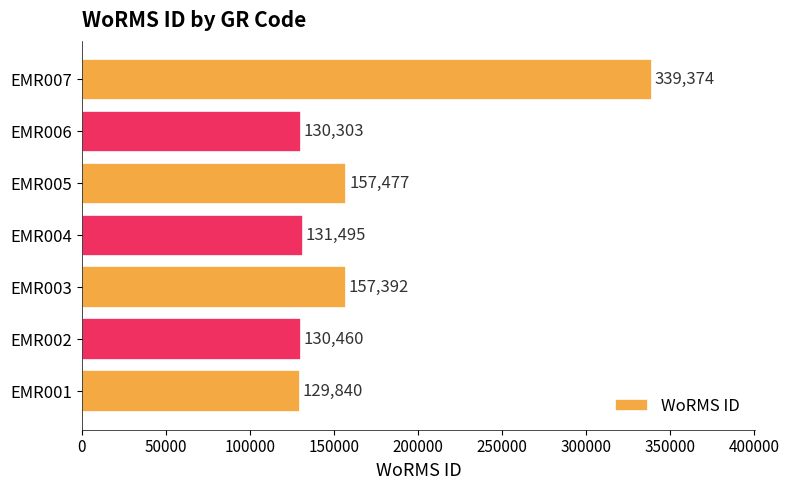

What is the maximum value shown in the chart?

339374